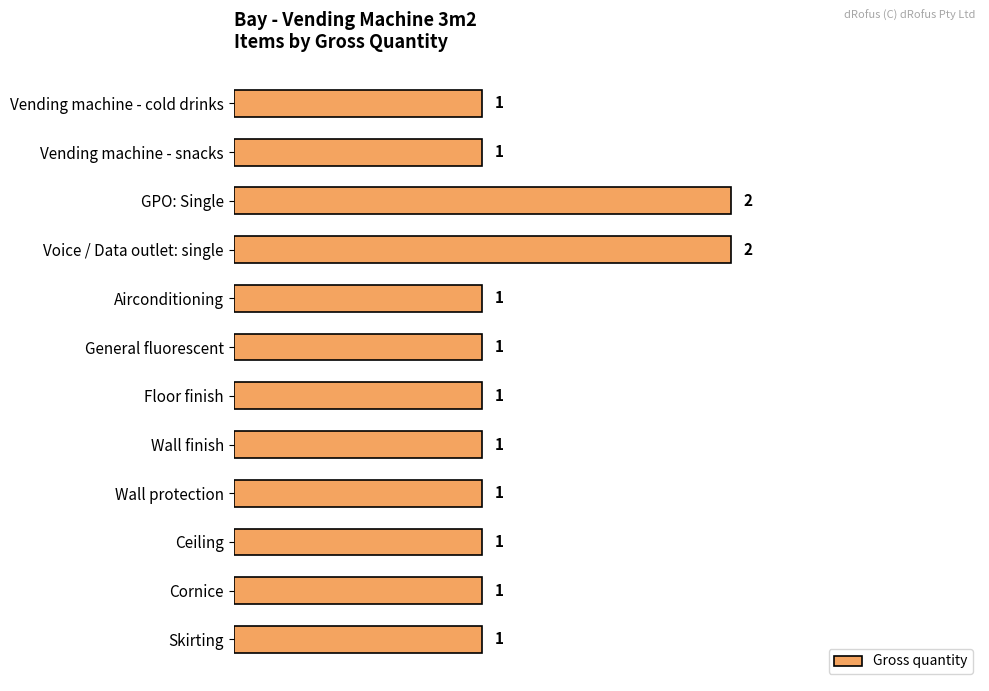

Count the values in the range 1 to 2.

12